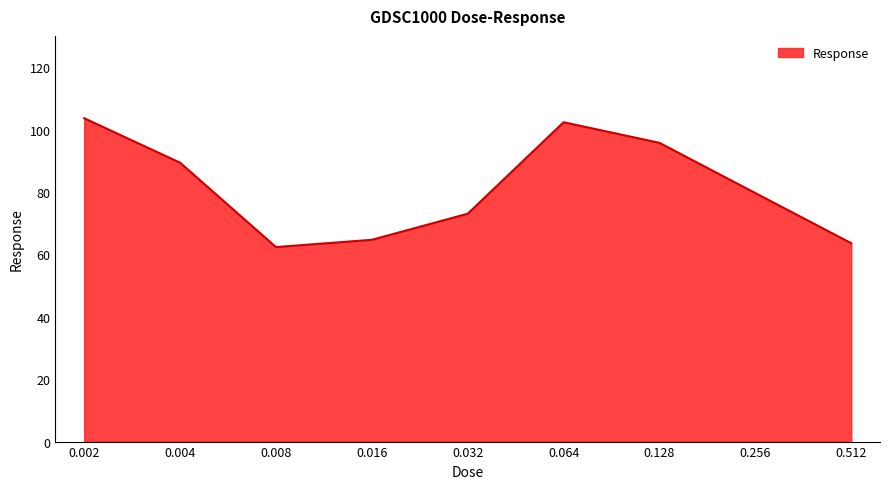

At which label is the value closest to 82?

0.256